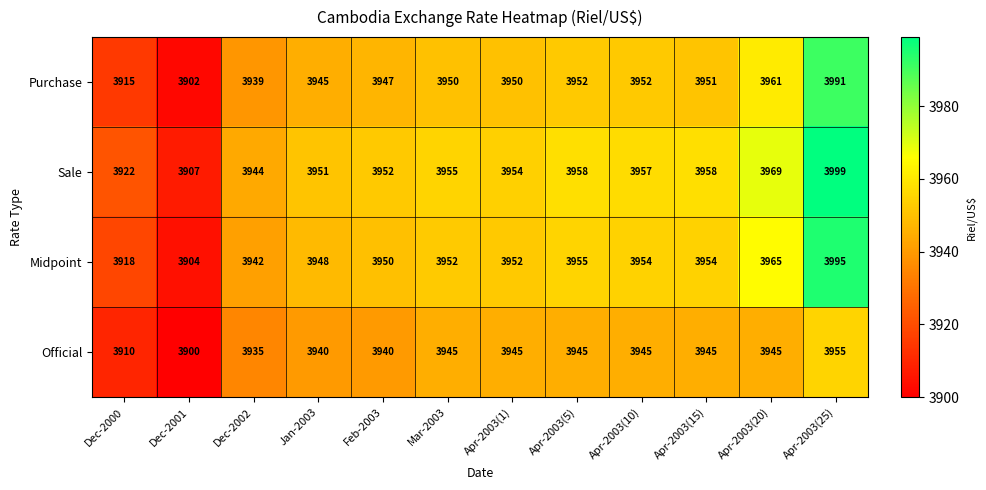

What is the difference between the second highest and minimum values in the Sale series?

62